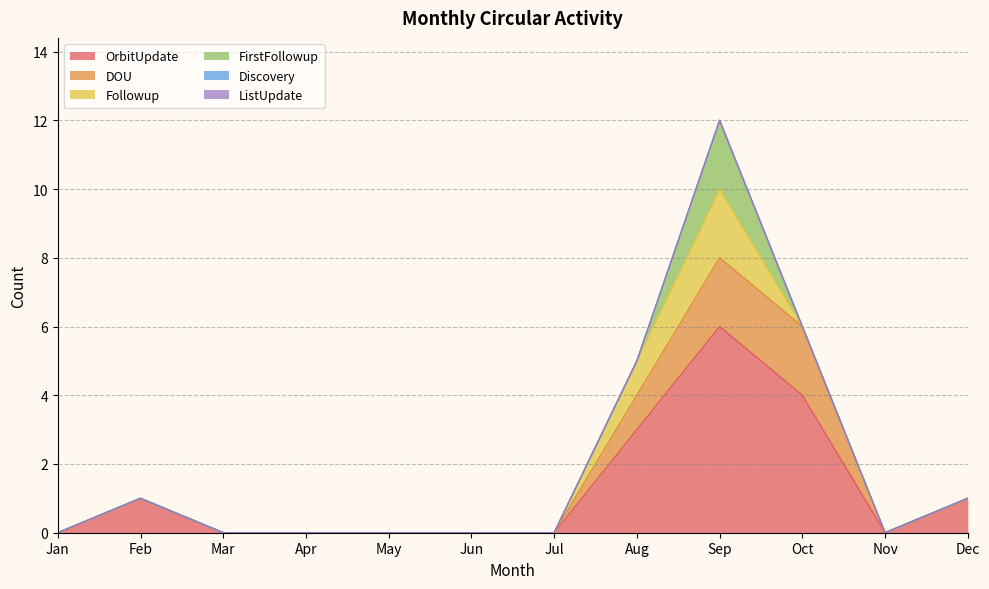

What are all the series names shown in the legend?

OrbitUpdate, DOU, Followup, FirstFollowup, Discovery, ListUpdate